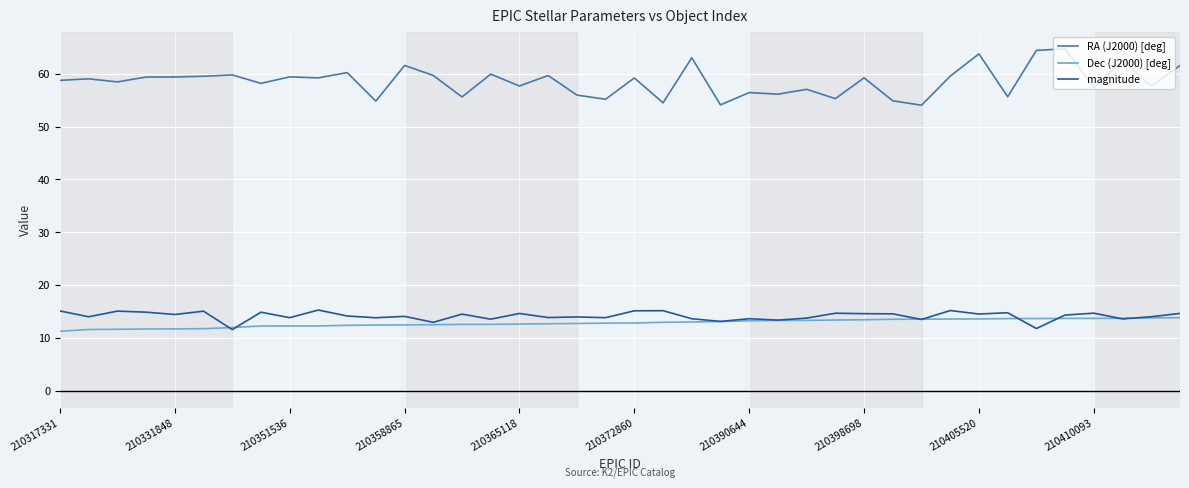

Which series has the largest range (max minus min)?

RA (J2000) [deg]